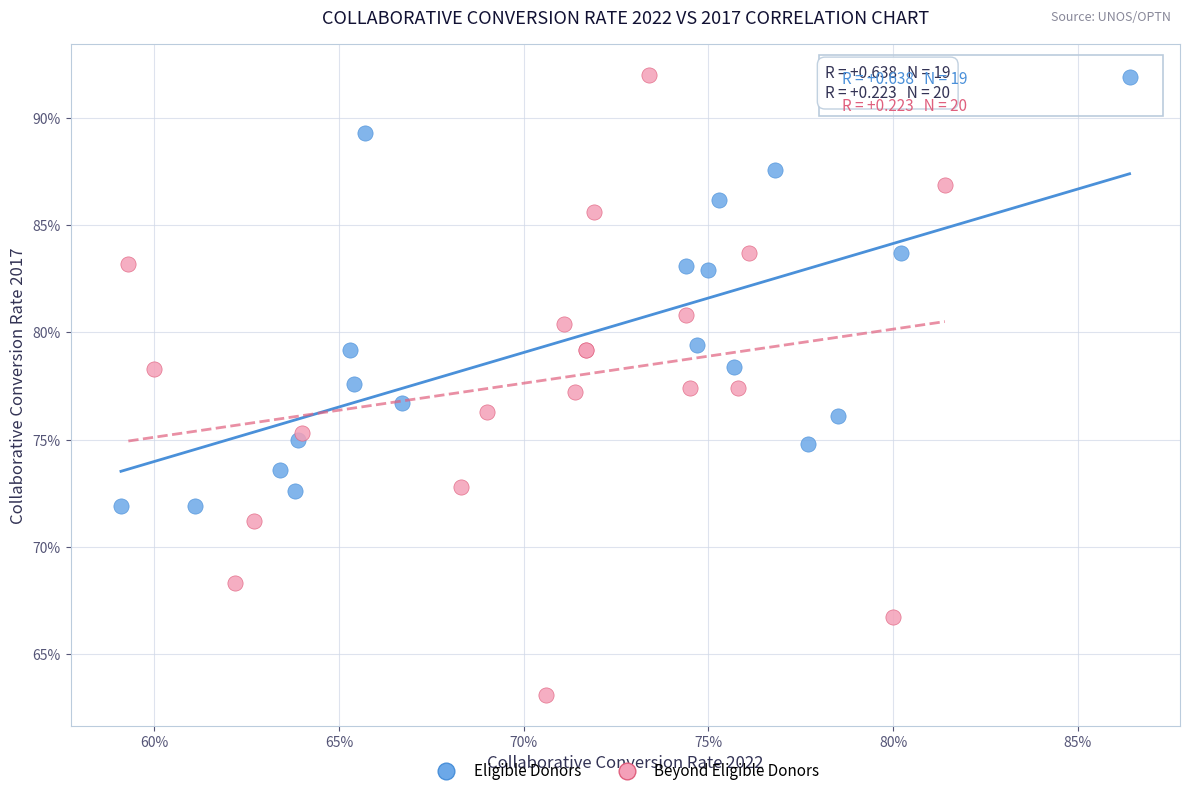

Which series contains the lowest Y value?

Beyond Eligible Donors